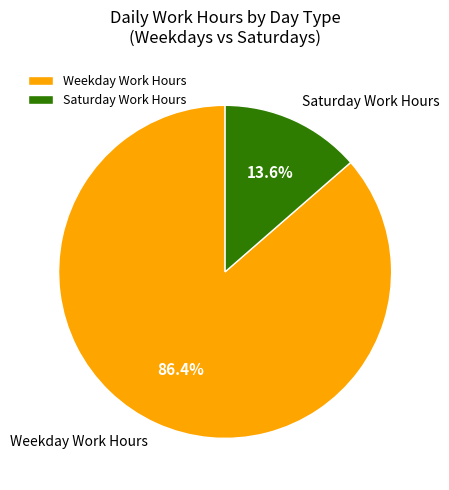

What portion of the pie excludes Weekday Work Hours?

13.6%